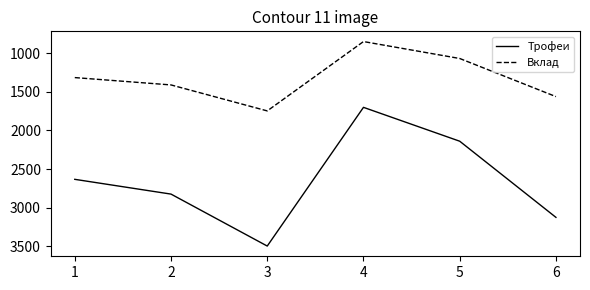

What is the sum of all Трофеи values?

15914